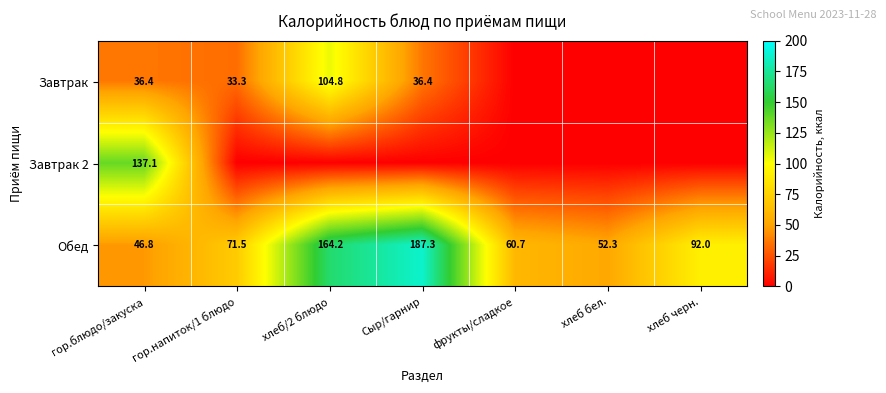

Is it true that Обед equals 187.3 at Сыр/гарнир?

True